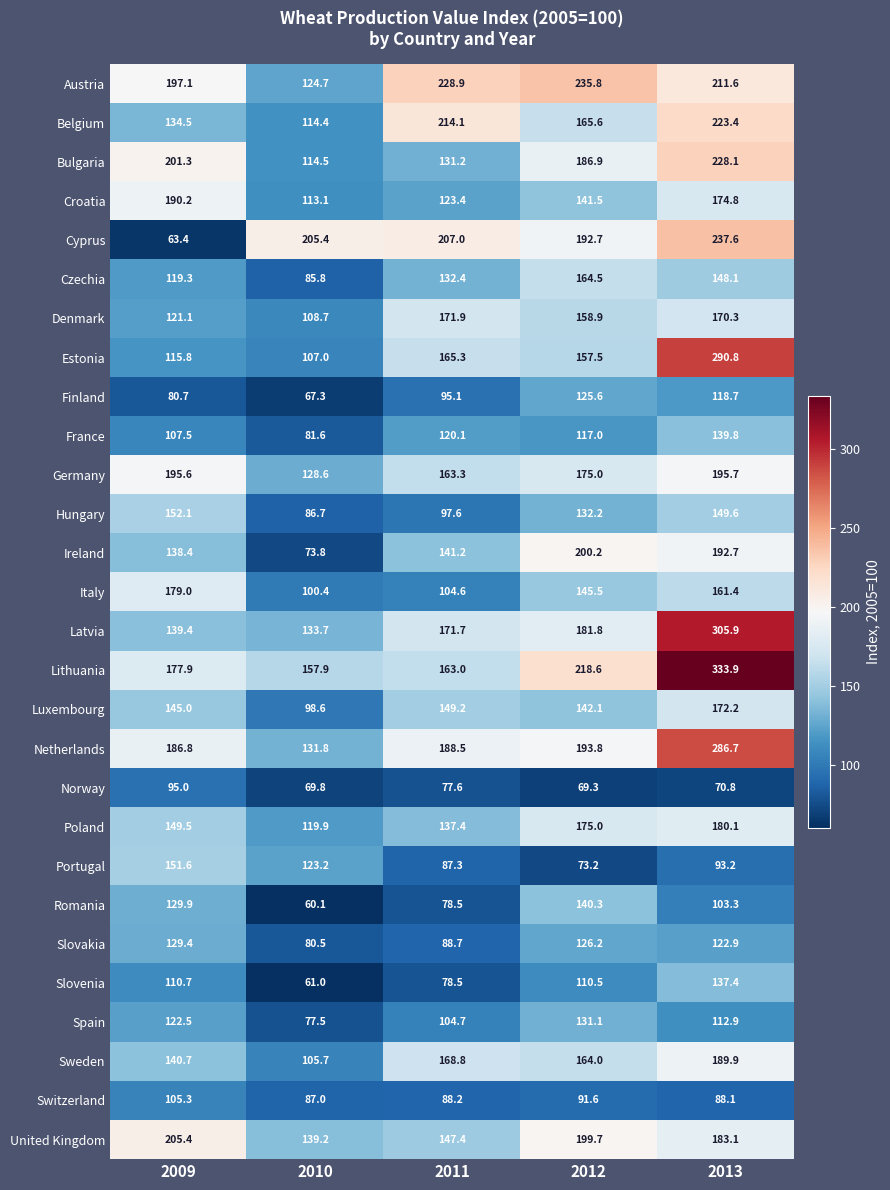

What is the difference between the maximum and second lowest values in the Finland series?

44.9